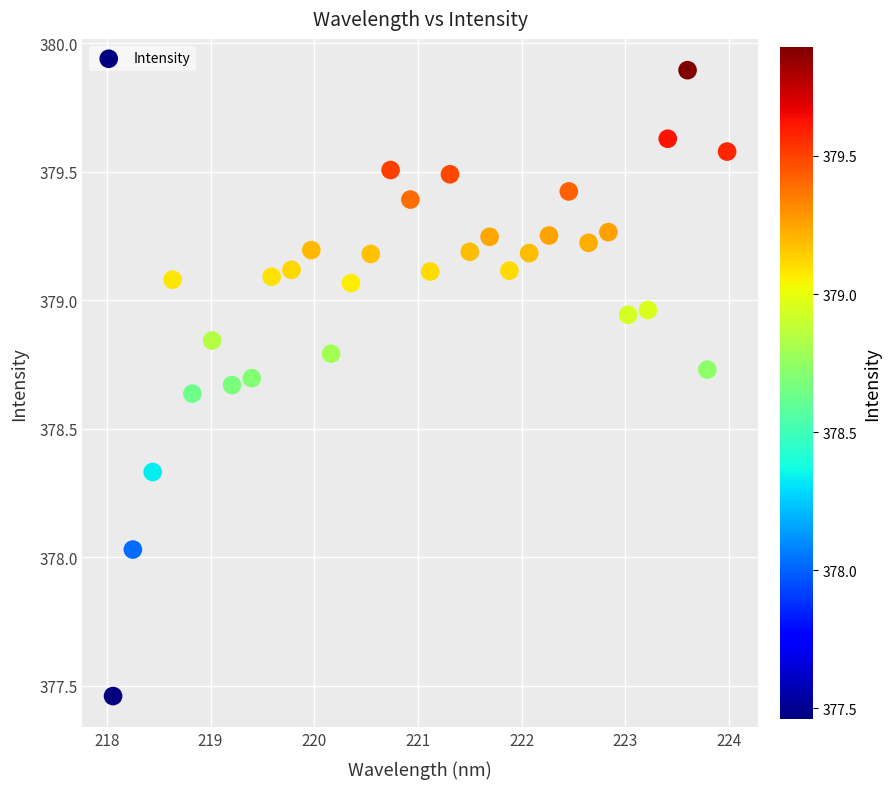

What is the range of X values (max minus min)?

5.9